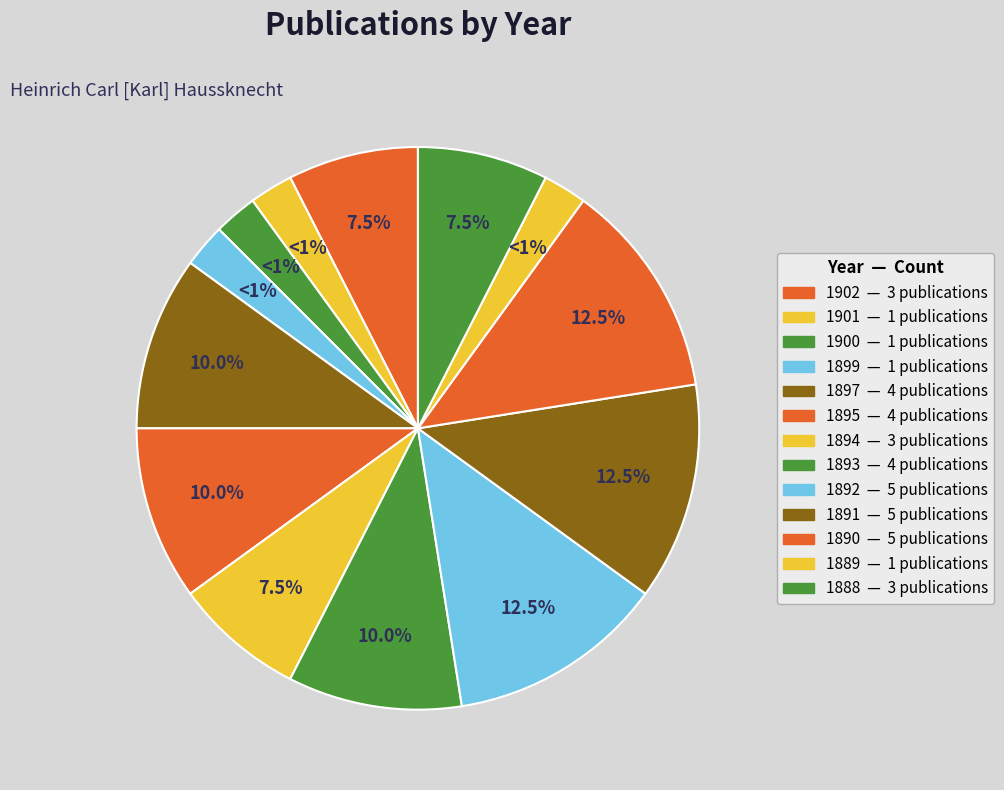

To the nearest percent, what is the average slice percentage?

8%